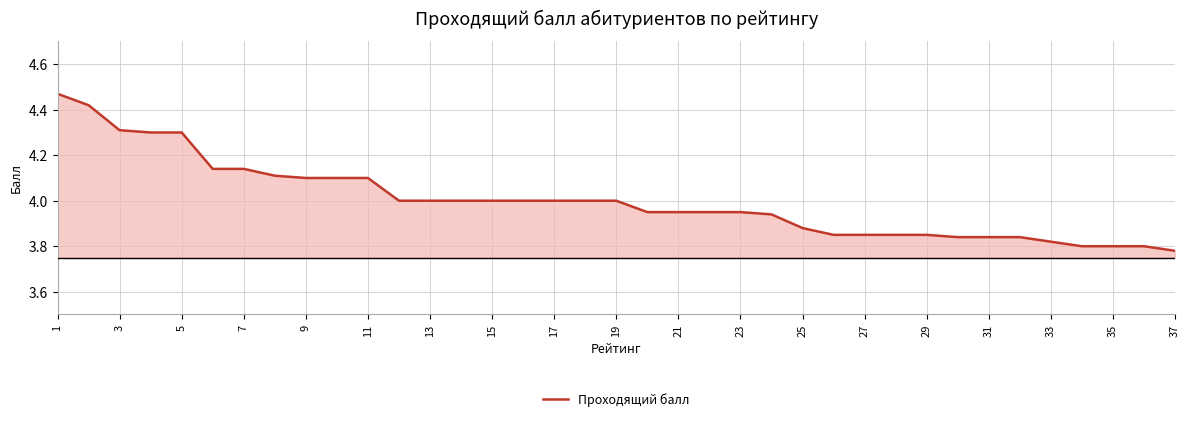

What is the difference between the maximum and minimum values?

0.7